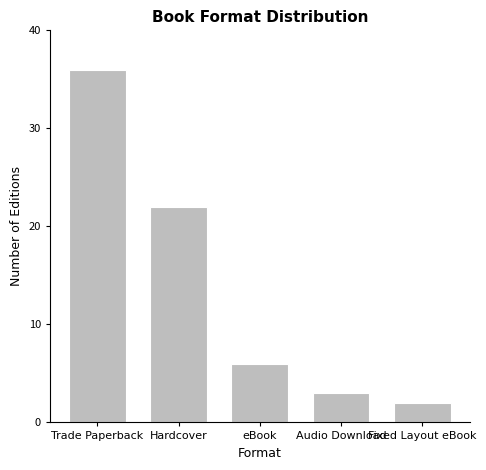

What is the label of the 1st bar from the left?

Trade Paperback